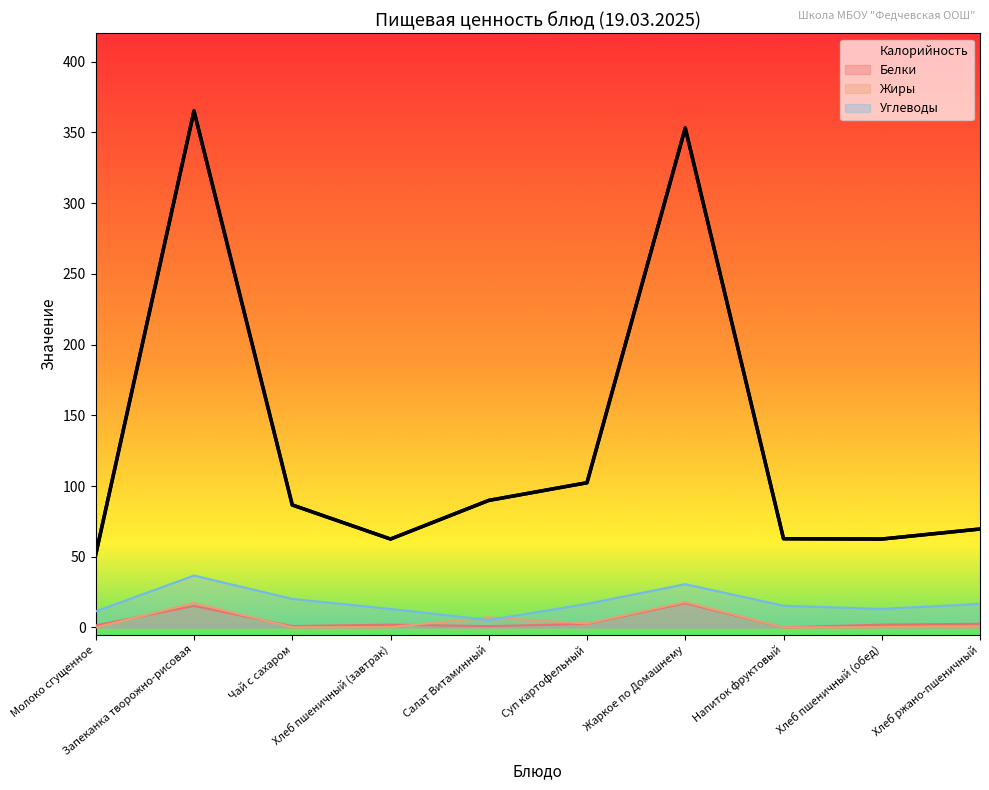

The Белки series shows 21.0 at Запеканка творожно-рисовая. True or false?

False